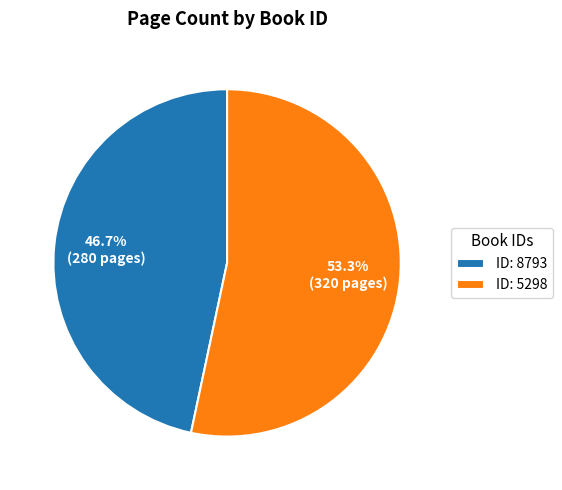

What is the total percentage of ID: 5298 and ID: 8793?

100.0%